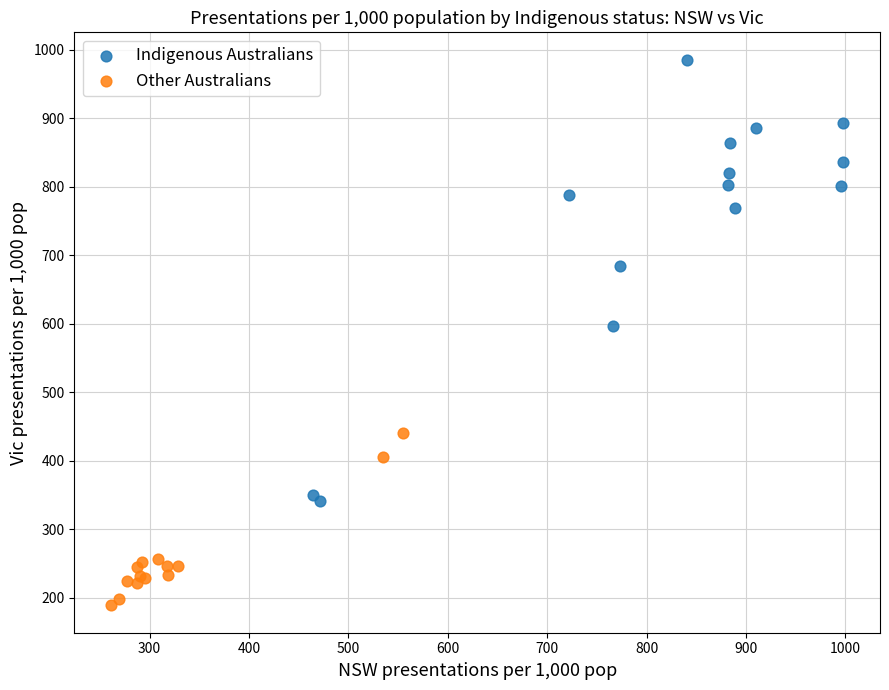

Which series has the largest Y range (max minus min)?

Indigenous Australians